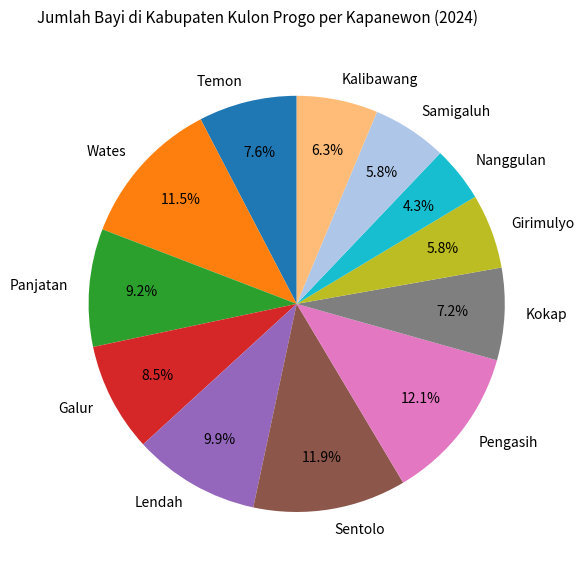

Does any single category account for the majority?

No